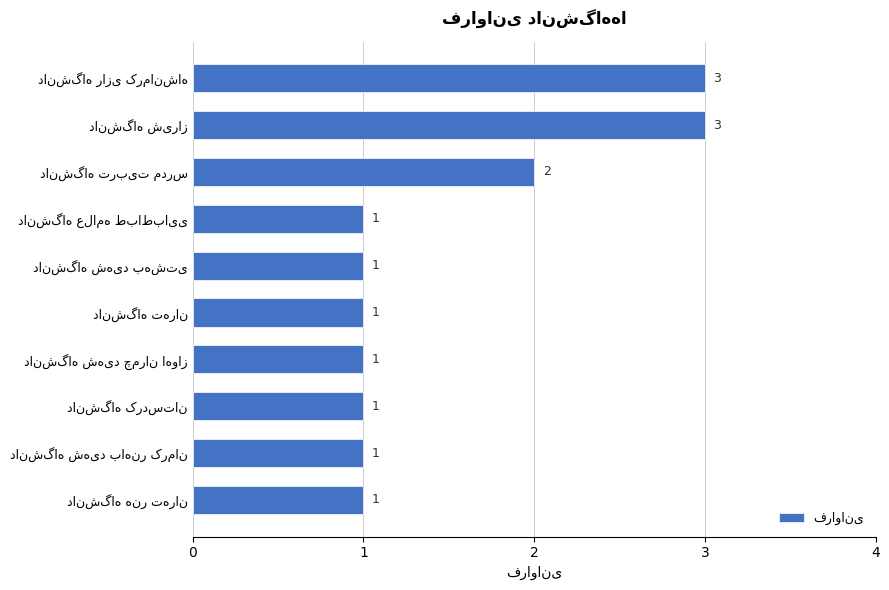

What is the value of the 7th bar from the top?

1